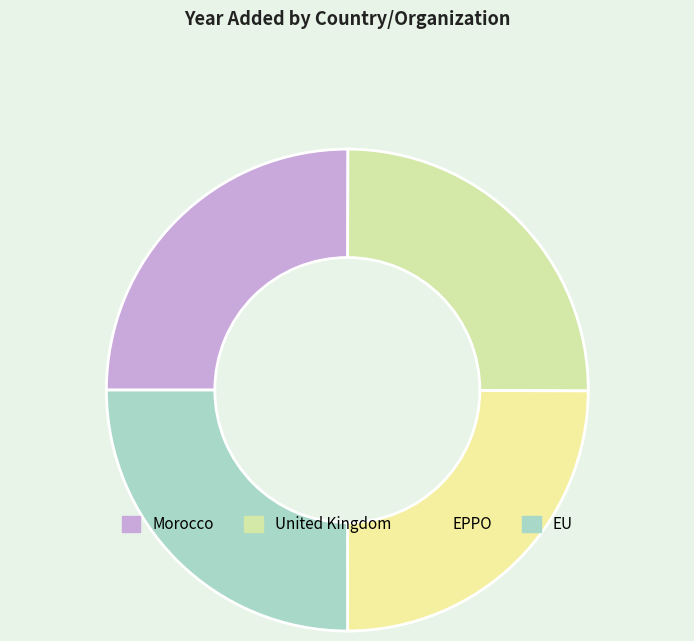

Is there any slice that represents more than half of the pie?

No